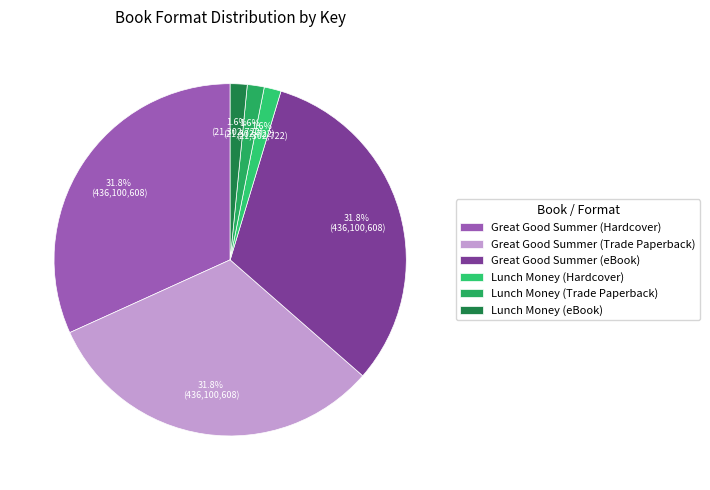

Count the number of slices in the pie.

6